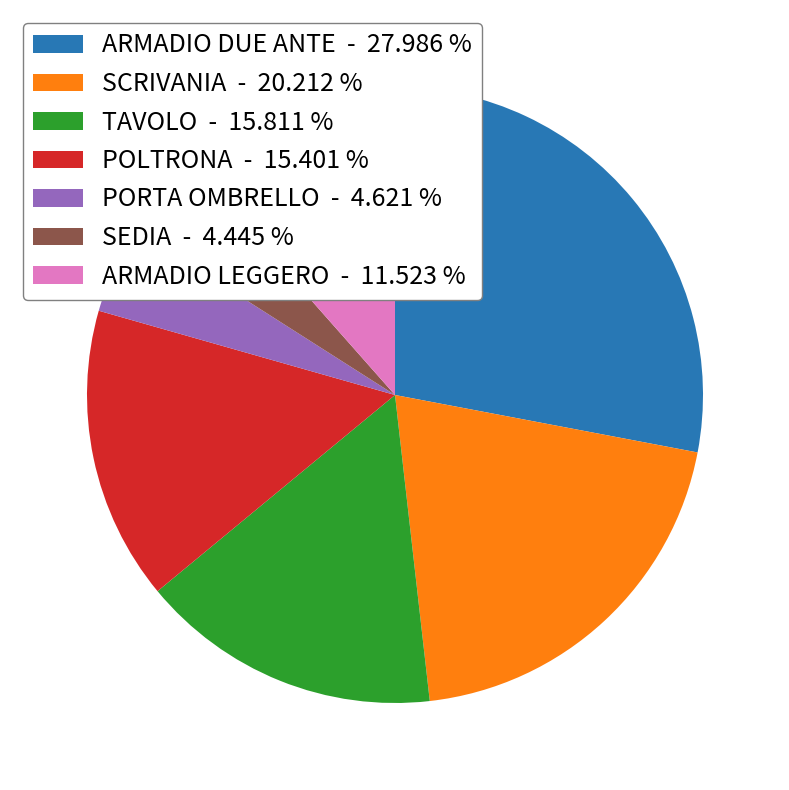

Is there any slice that represents more than half of the pie?

No